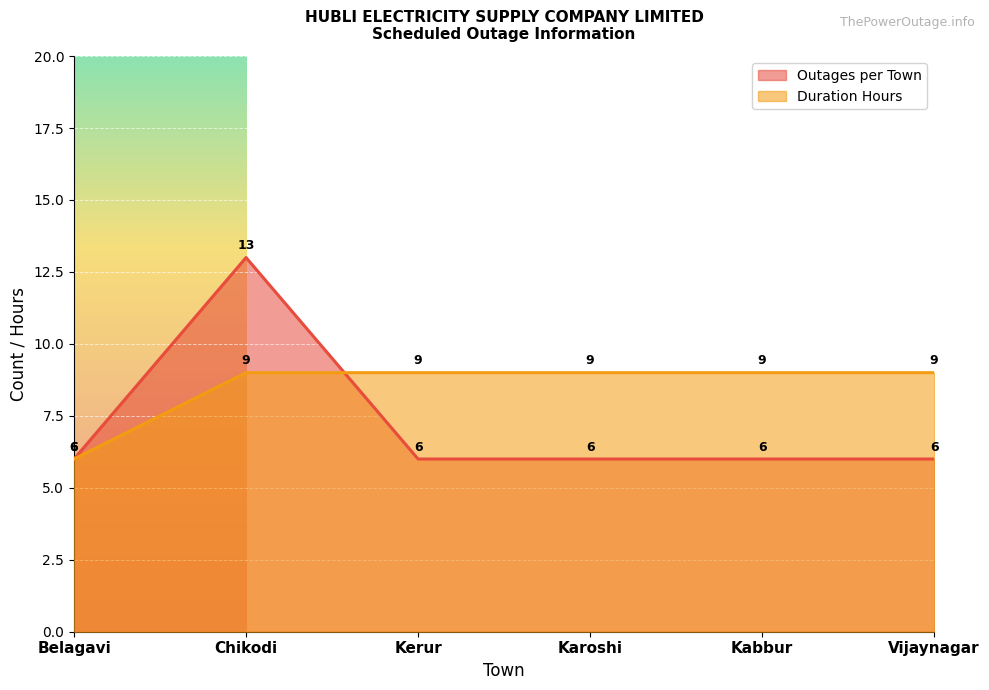

What is the label of the 6th point from the left?

Vijaynagar